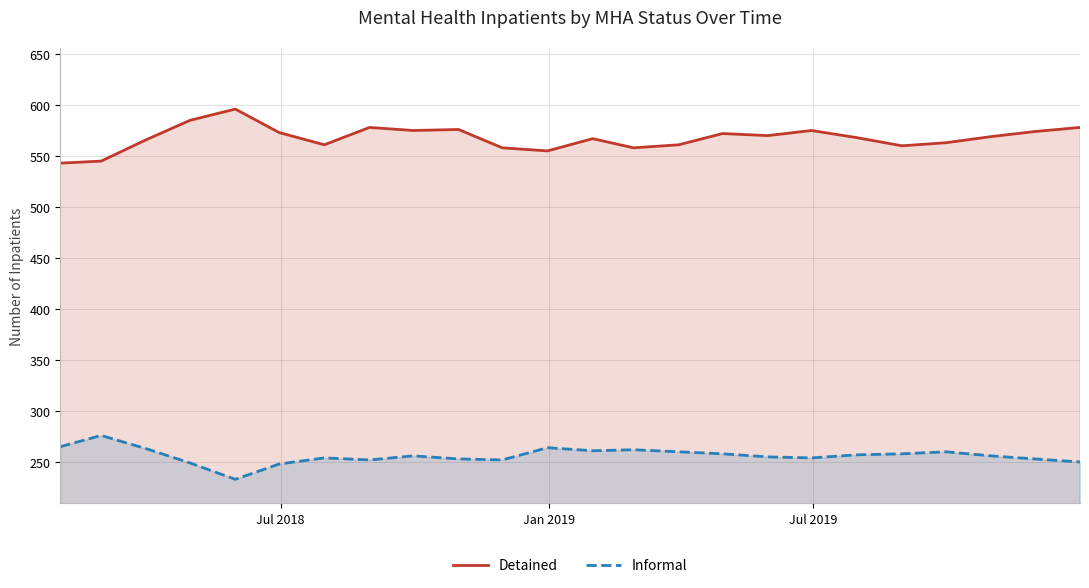

Reading left to right, what are all the values shown in this chart?

Detained: 543	545	566	585	596	573	561	578	575	576	558	555	567	558	561	572	570	575	568	560	563	569	574	578
Informal: 265	276	263	249	233	248	254	252	256	253	252	264	261	262	260	258	255	254	257	258	260	256	253	250